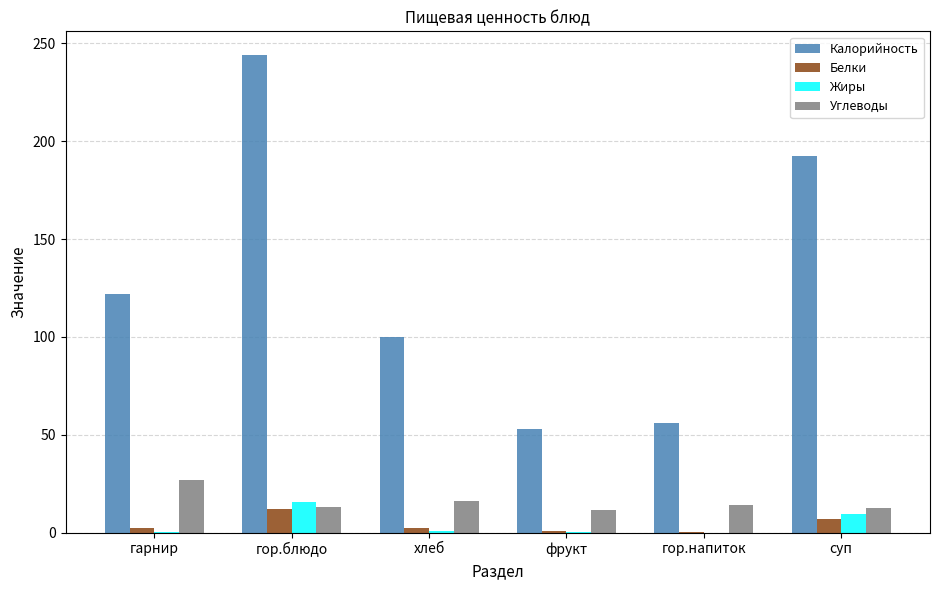

Is it true that Калорийность equals 56.0 at гор.напиток?

True